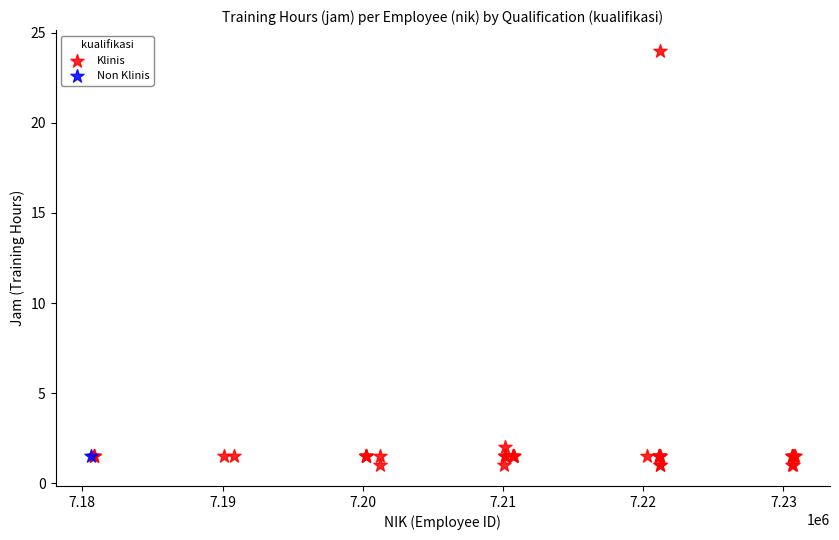

What are all the series names shown in the legend?

Klinis, Non Klinis